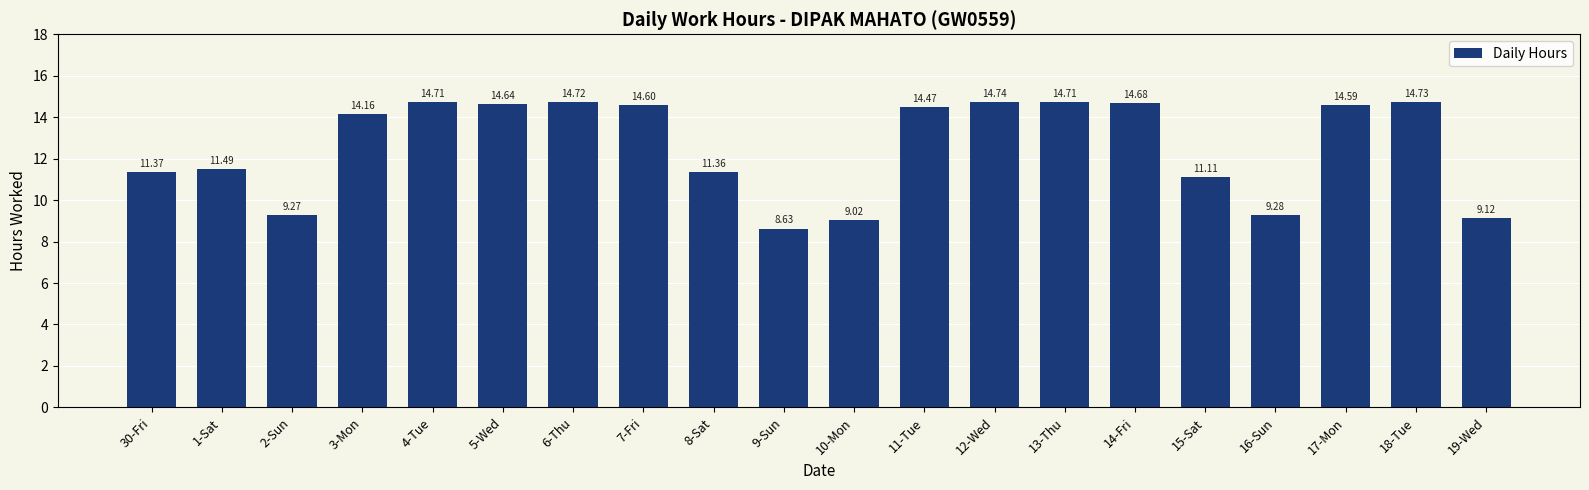

Which label corresponds to the largest value in the chart?

12-Wed